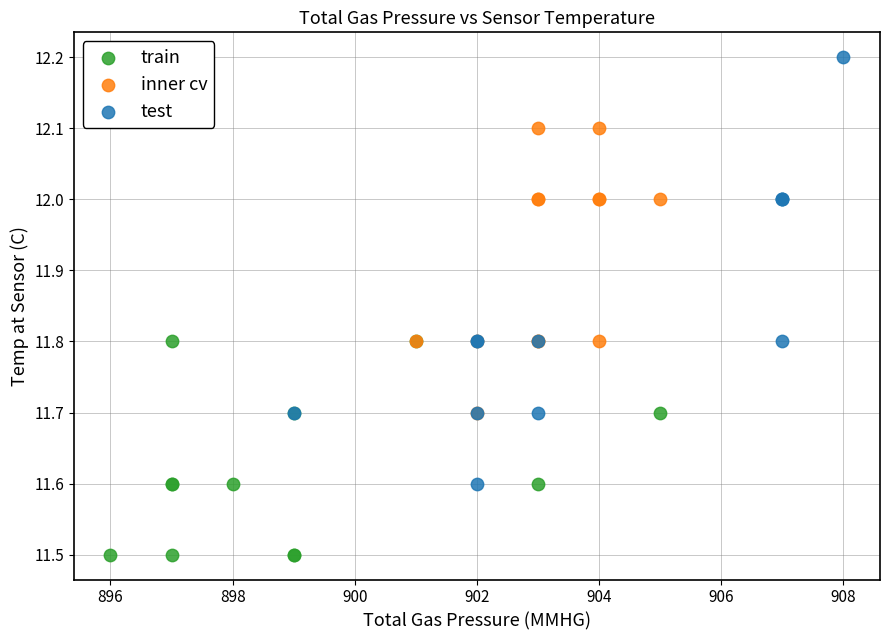

Which series contains the lowest Y value?

train